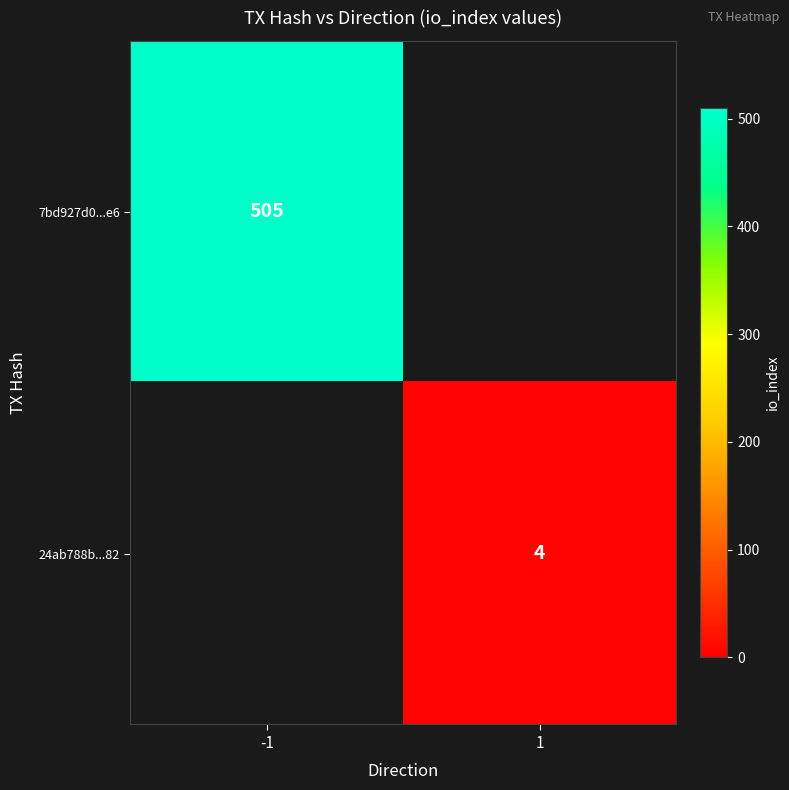

The value of 7bd927d0...e6 at -1 is 505. True or false?

True